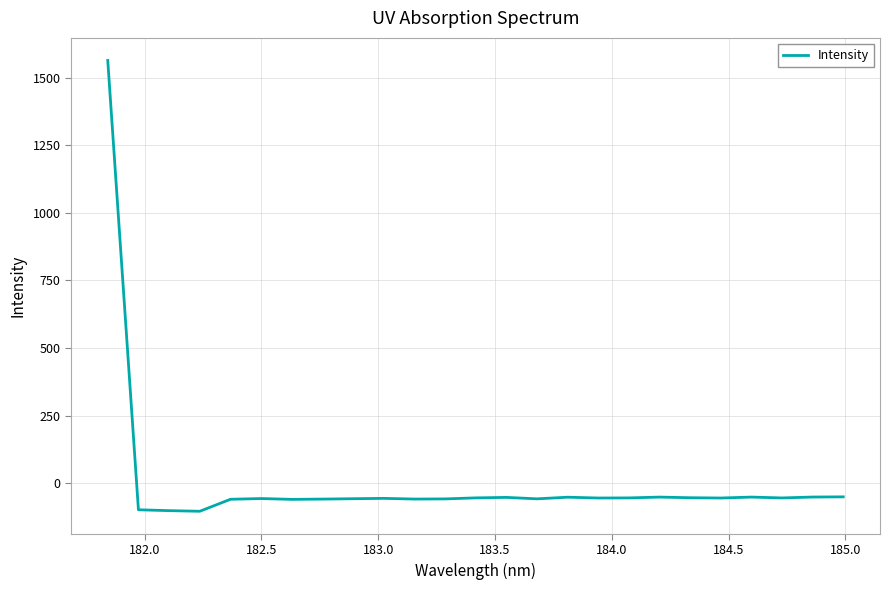

What is the minimum value shown in the chart?

-103.9